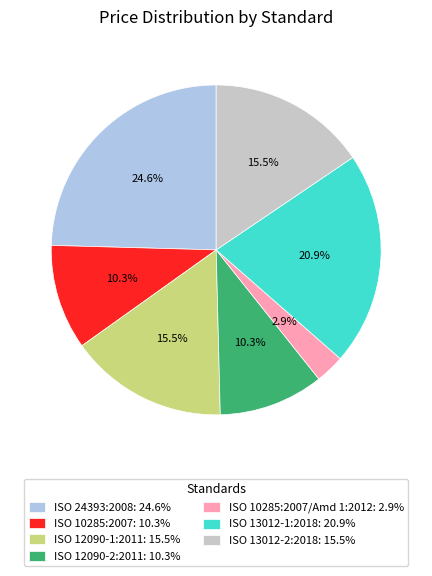

How many slices are in this pie chart?

7